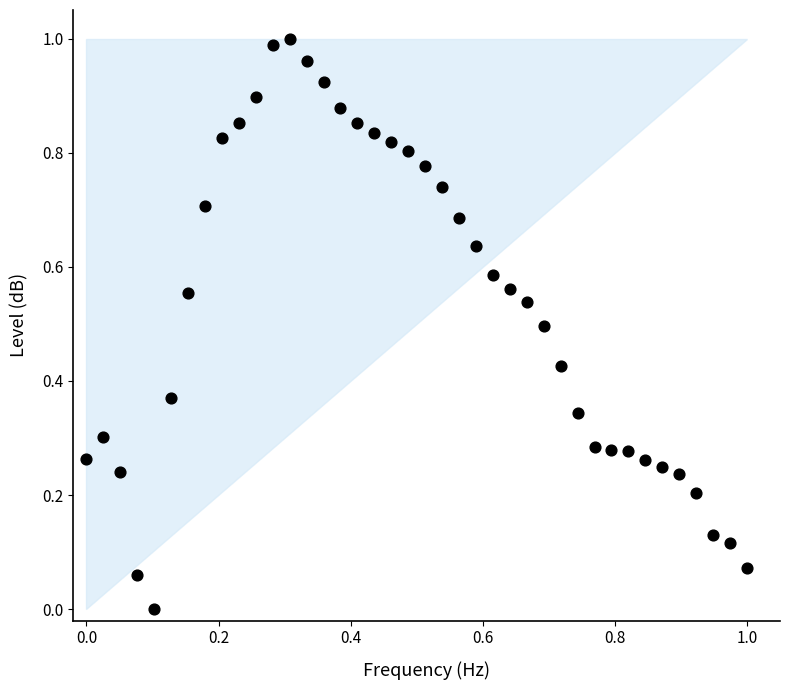

Count the number of points in this scatter plot.

40